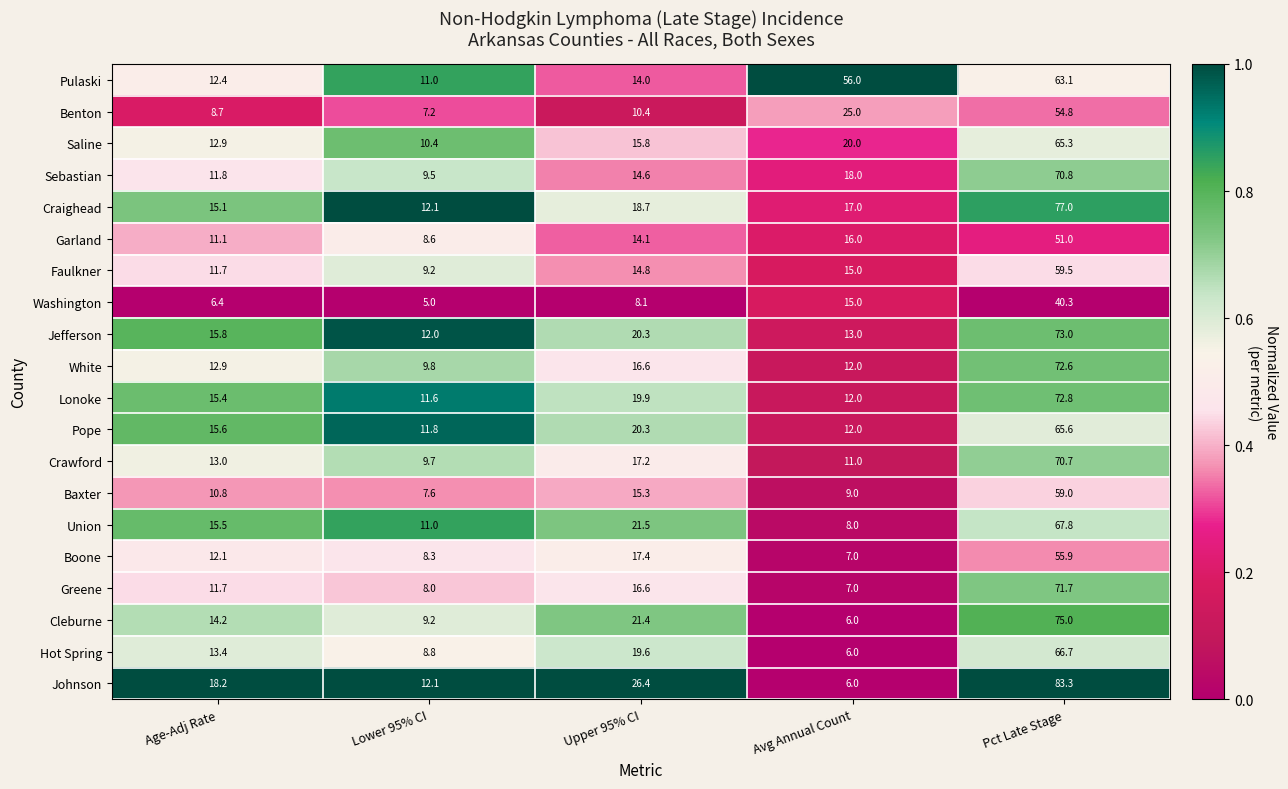

Which series has the largest total across all categories?

Pulaski